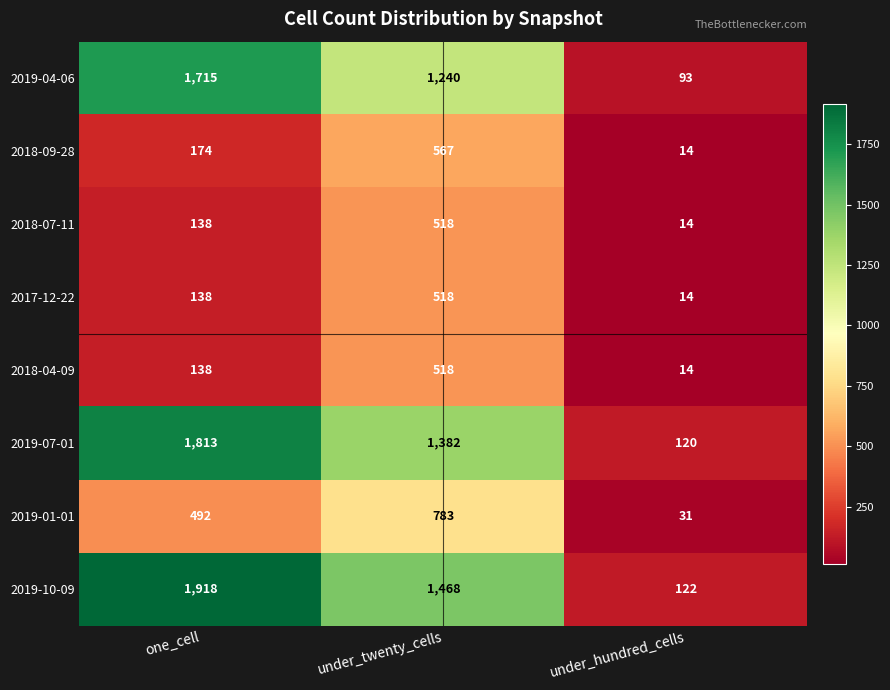

What is the spread (max minus min) of values at one_cell?

1780